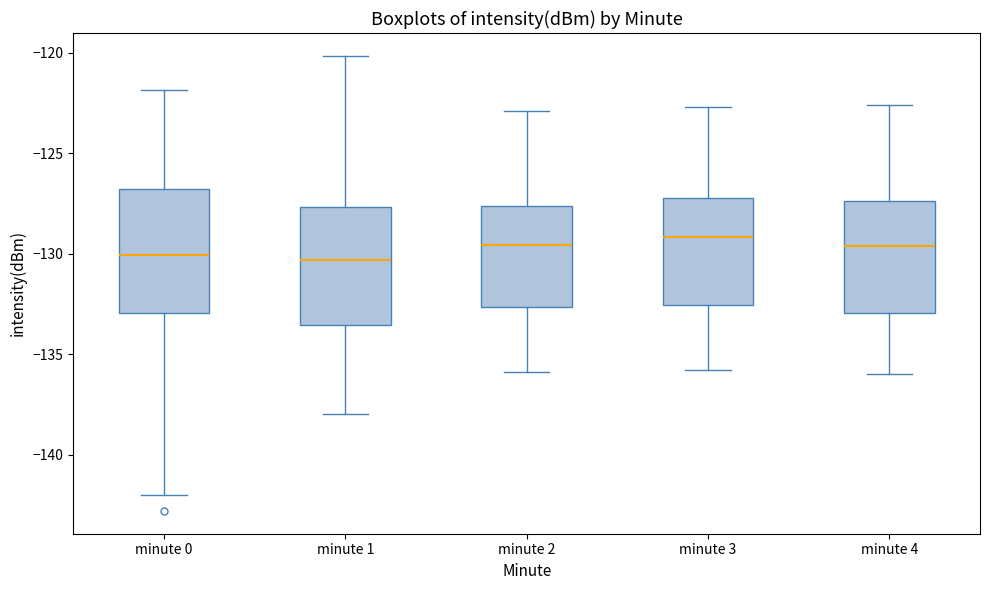

Where does the upper whisker of the box for minute 4 end on the y-axis? The values are not printed on the chart, so give them approximately, as read against the axis.

-122.5